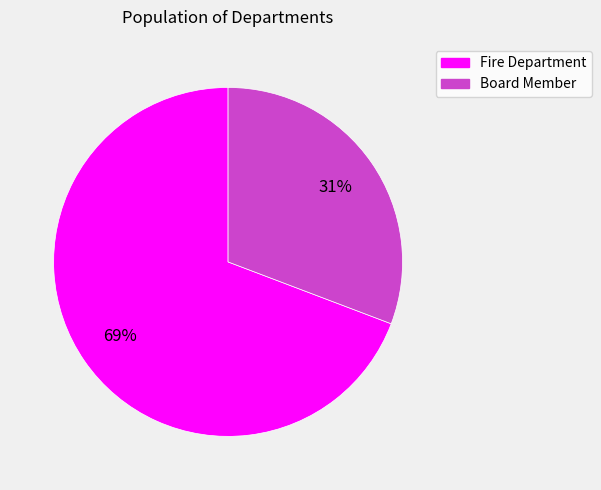

The Board Member slice represents 41% of the pie. True or false?

False